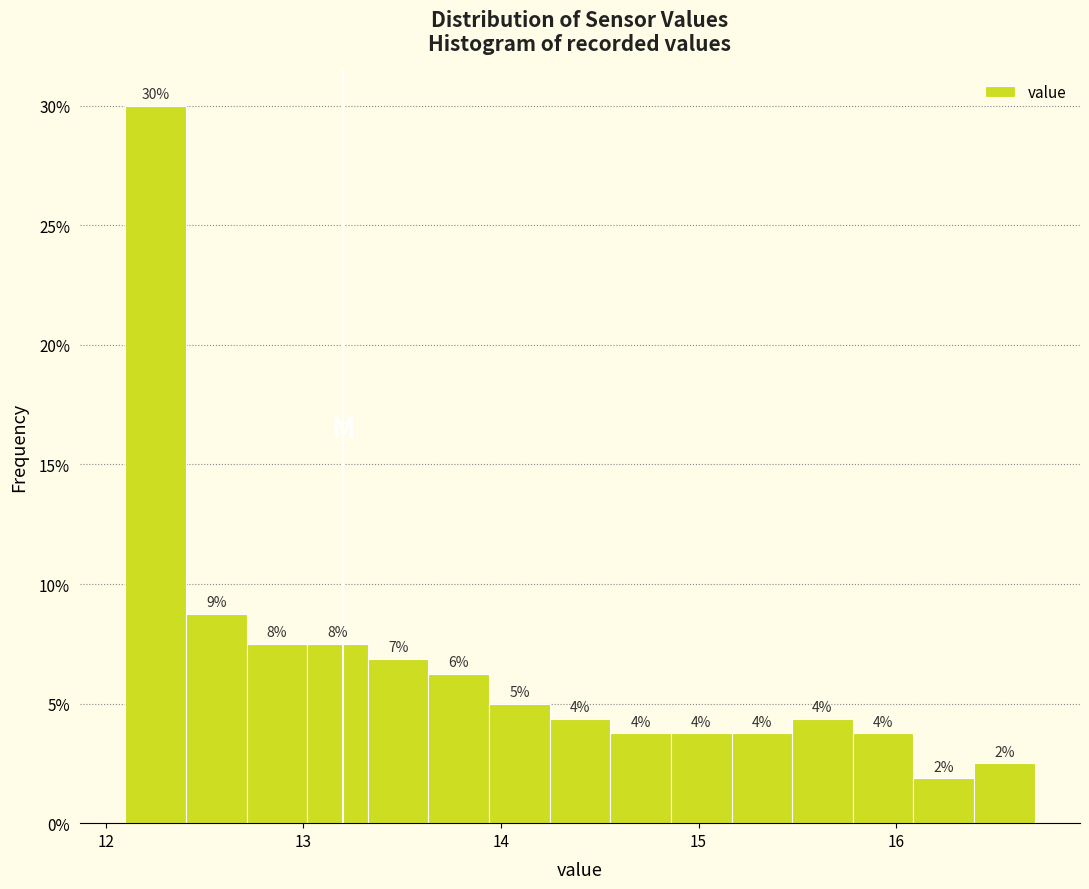

Around what value on the x-axis is the tallest bar? Give the approximate position of its centre, as read against the axis.

12.3